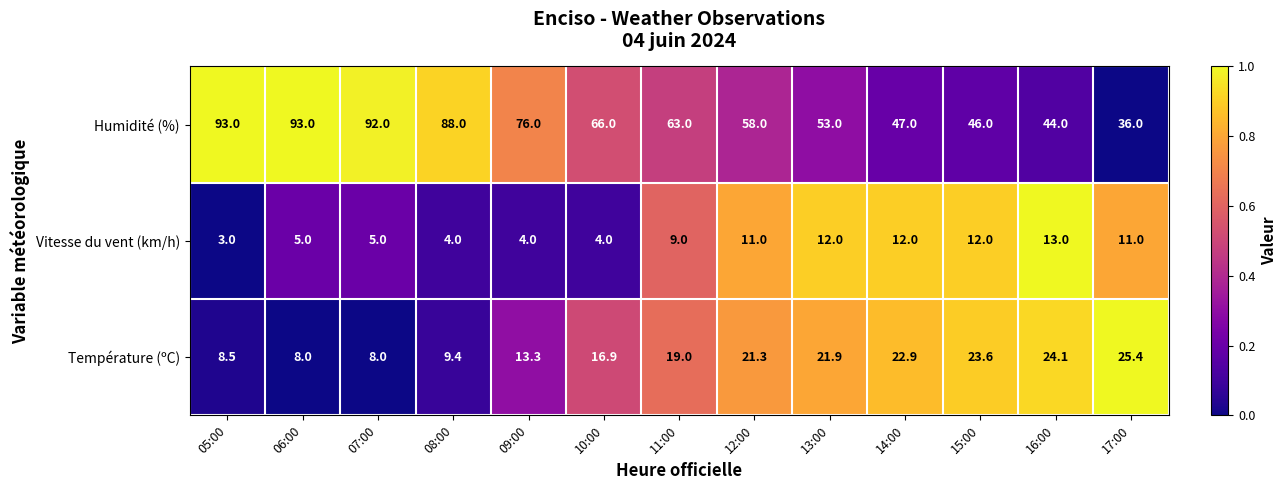

At which category is the sum across all series the highest?

06:00